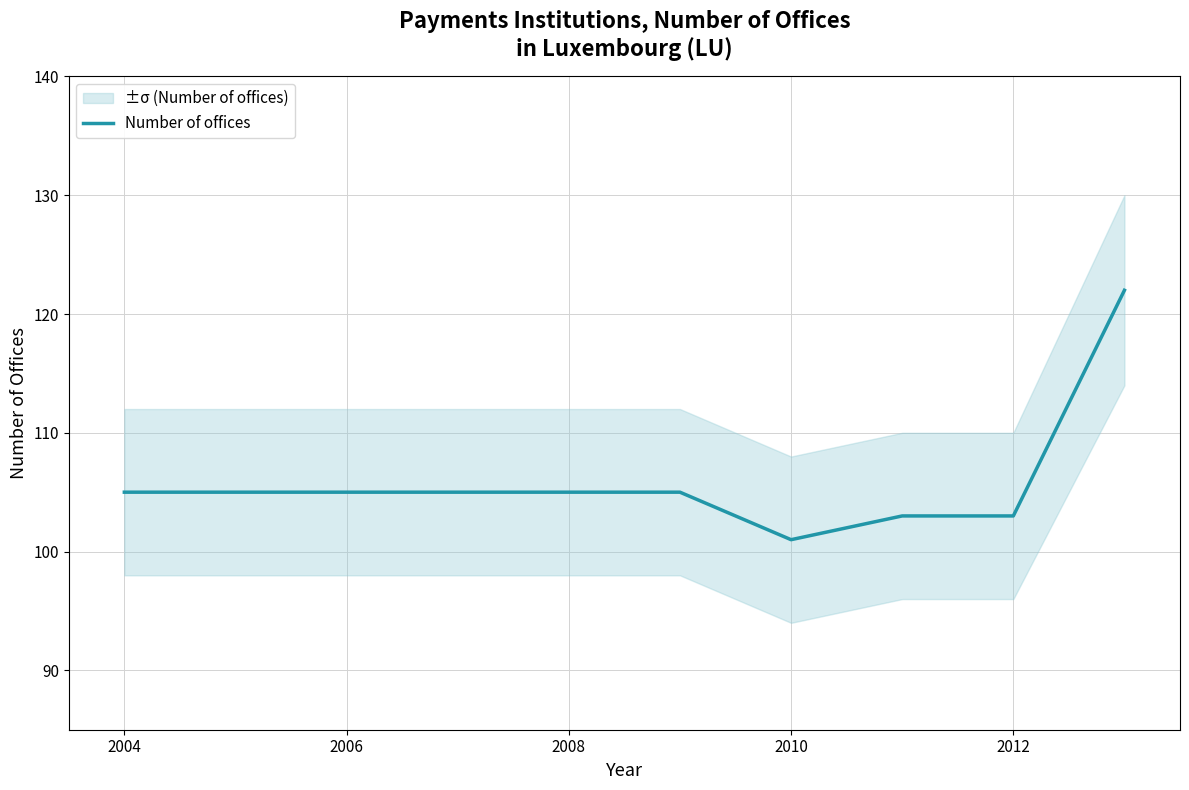

Is this an area chart (filled region under the line)?

No